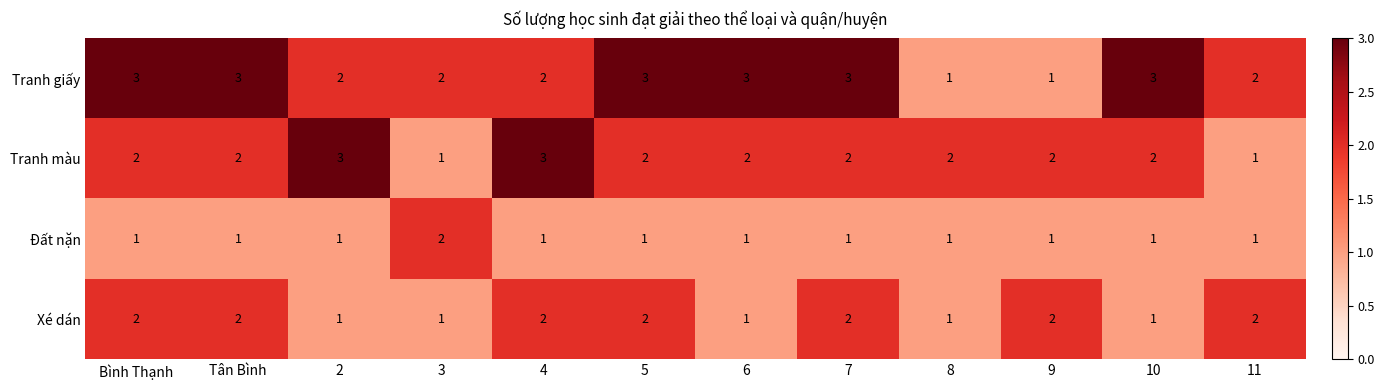

How many categories are shown in the chart?

12